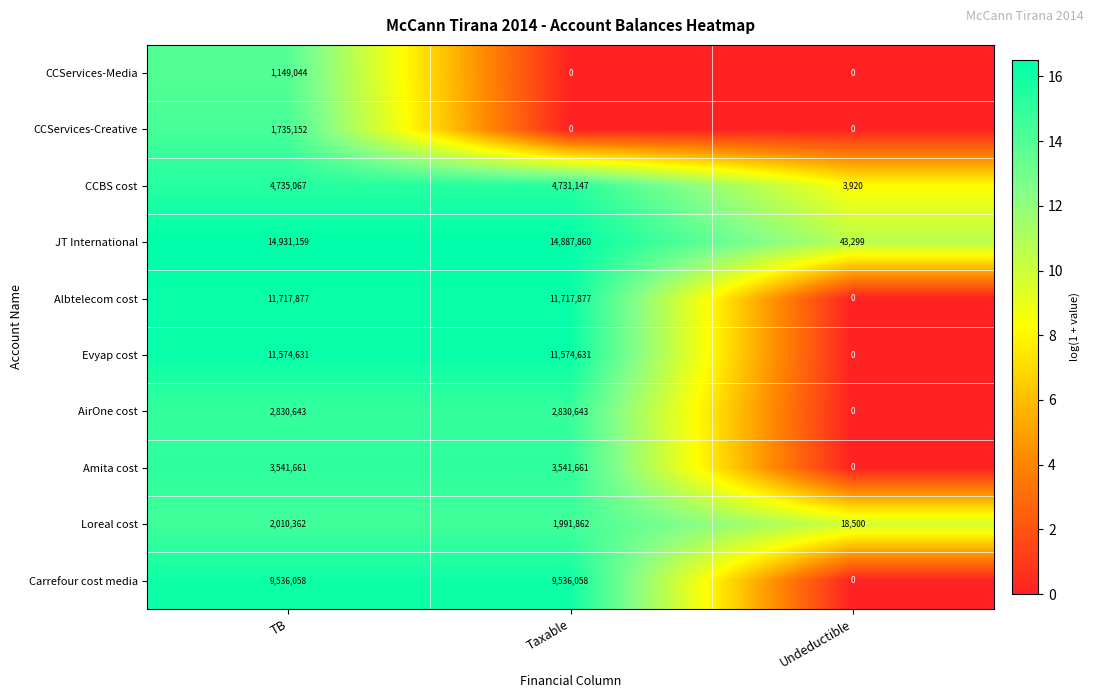

At TB, list the series in order from smallest to largest.

CCServices-Media, CCServices-Creative, Loreal cost, AirOne cost, Amita cost, CCBS cost, Carrefour cost media, Evyap cost, Albtelecom cost, JT International